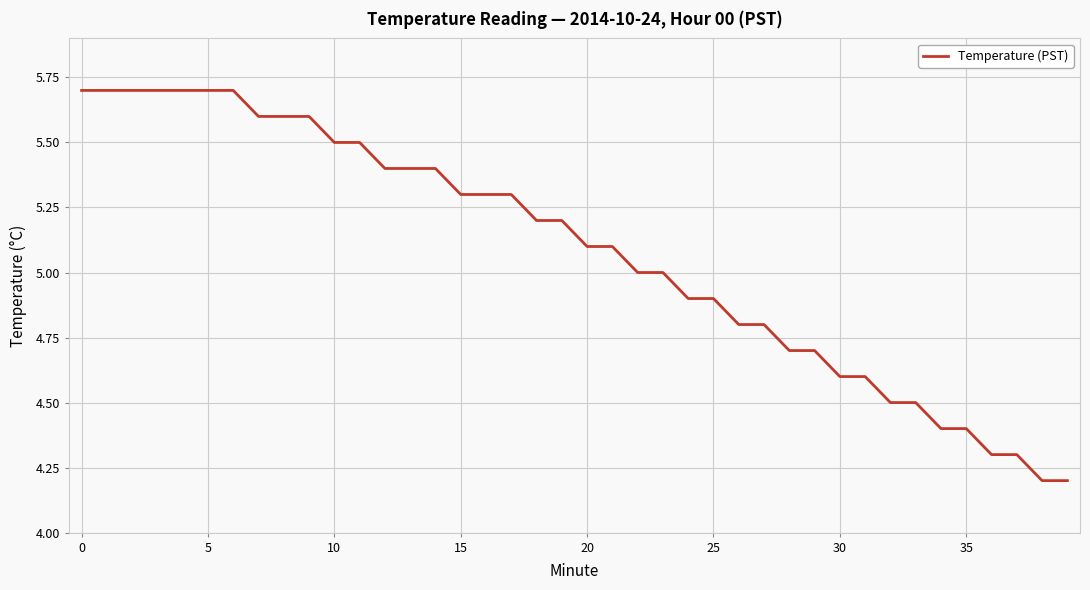

How many lines are shown in the chart?

1